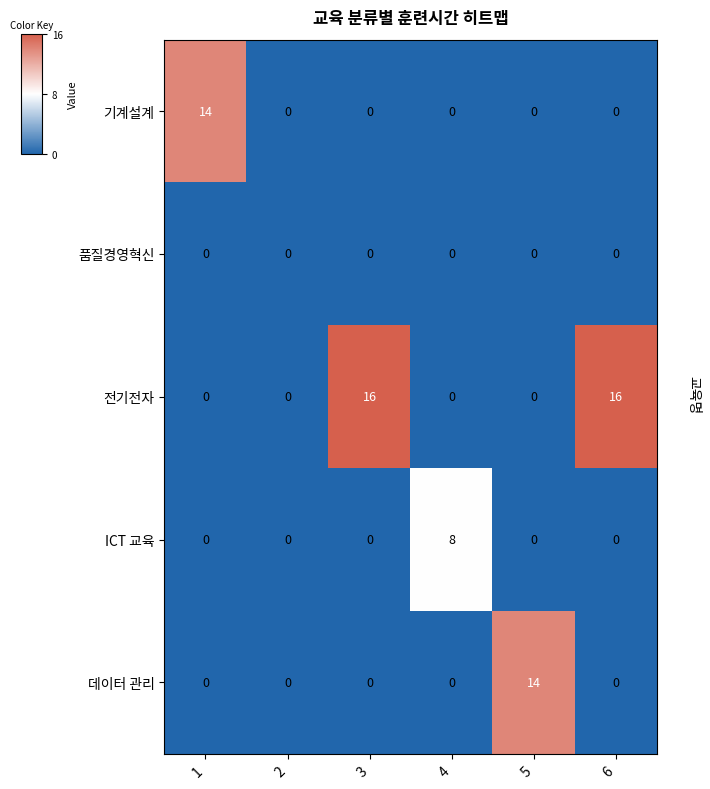

What is the greatest value displayed?

16